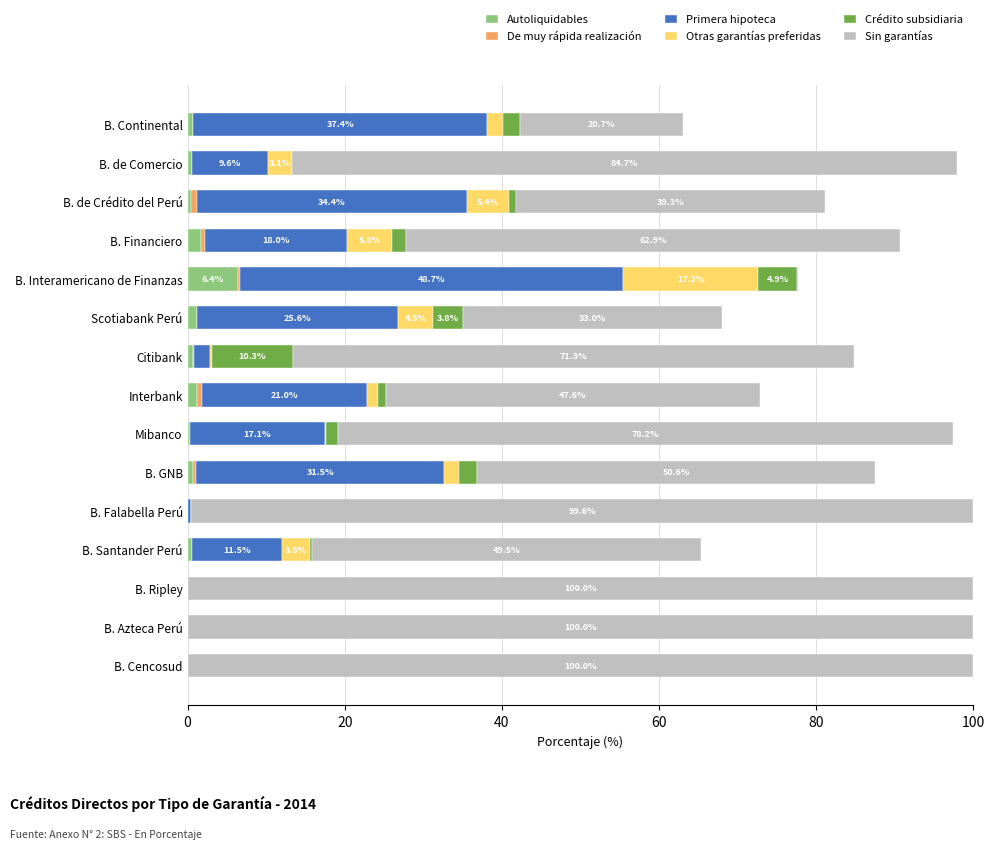

Which category has the highest value in the Autoliquidables series?

B. Interamericano de Finanzas